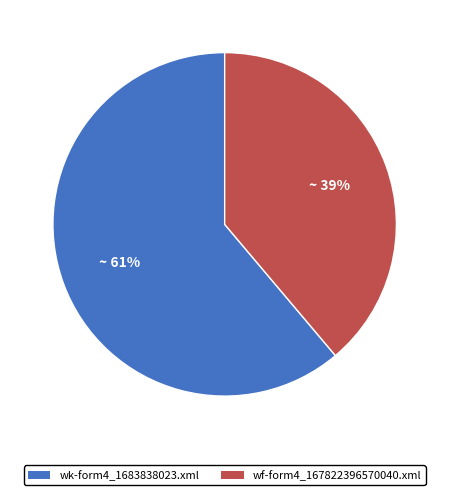

What is the smallest slice in the pie chart?

wf-form4_167822396570040.xml